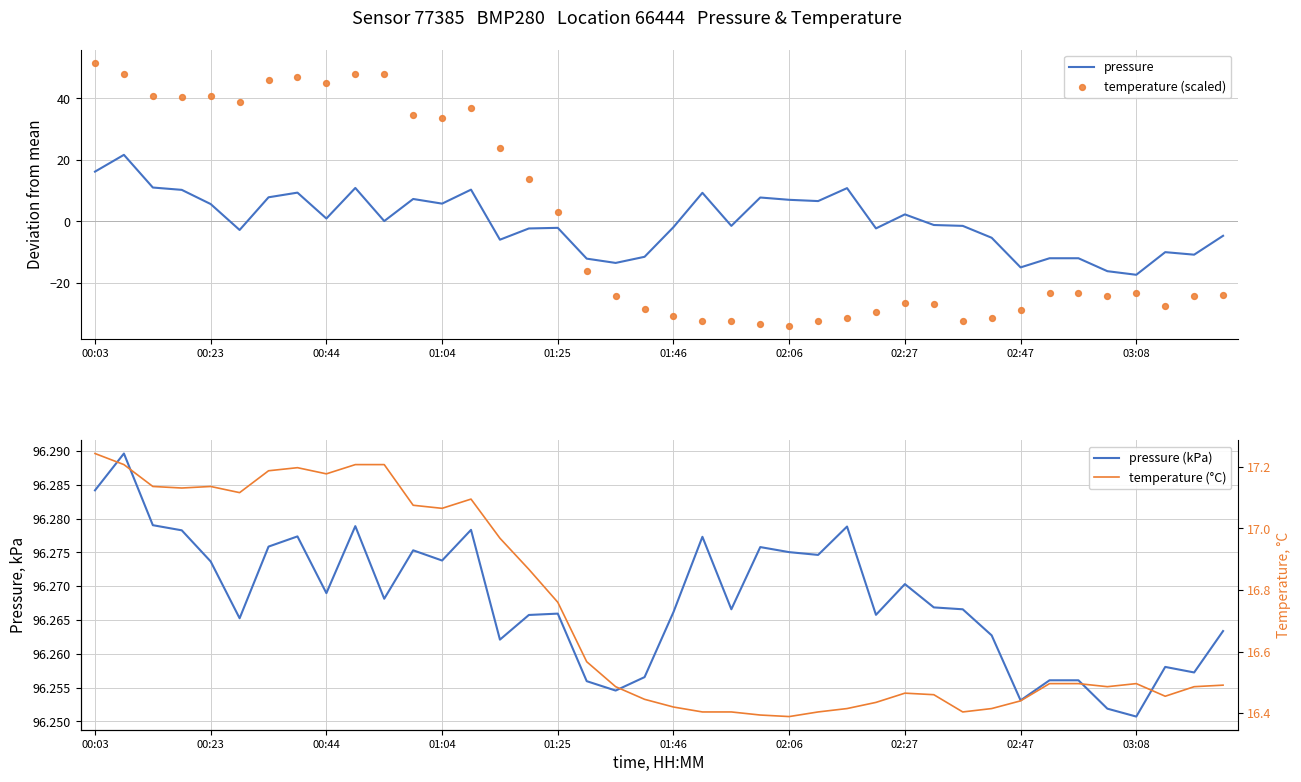

Which series has the largest Y range (max minus min)?

temperature (scaled)